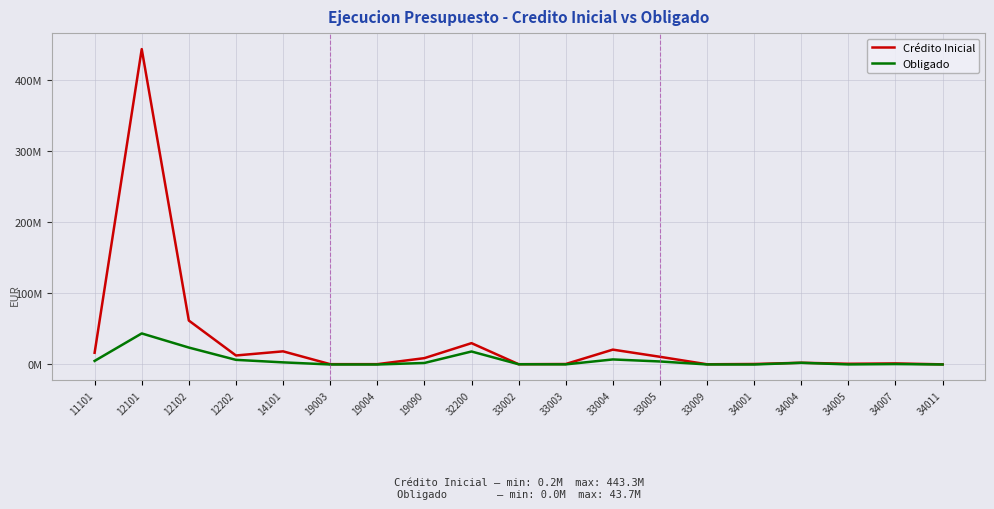

Is this an area chart (filled region under the line)?

No